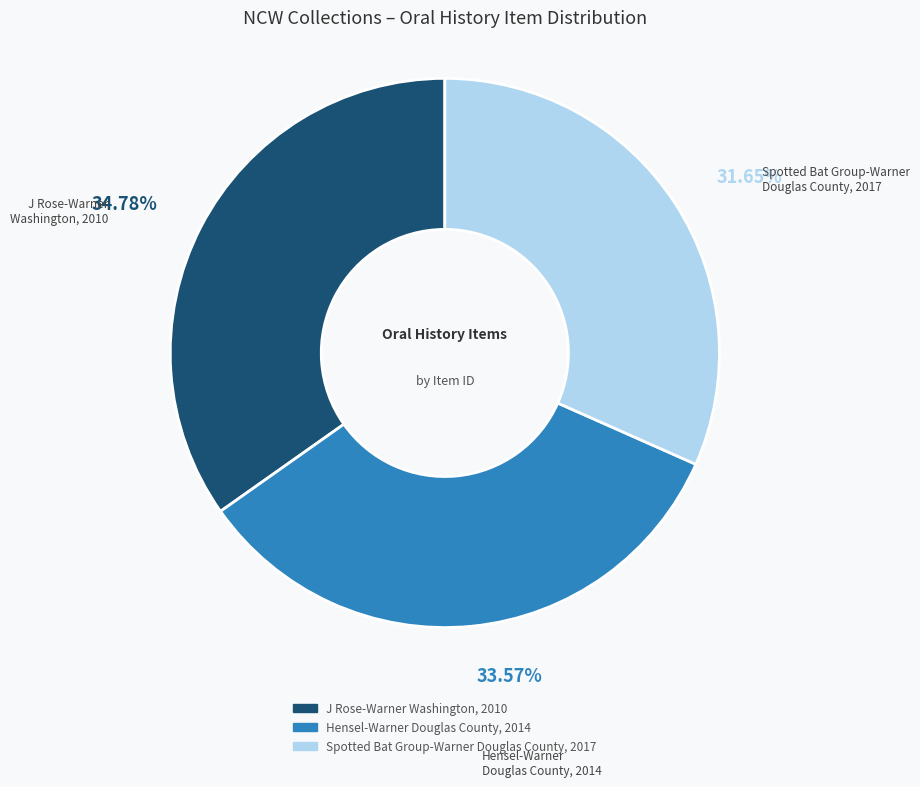

Do J Rose-Warner Washington, 2010 and Spotted Bat Group-Warner Douglas County, 2017 together represent more than half of the pie?

Yes